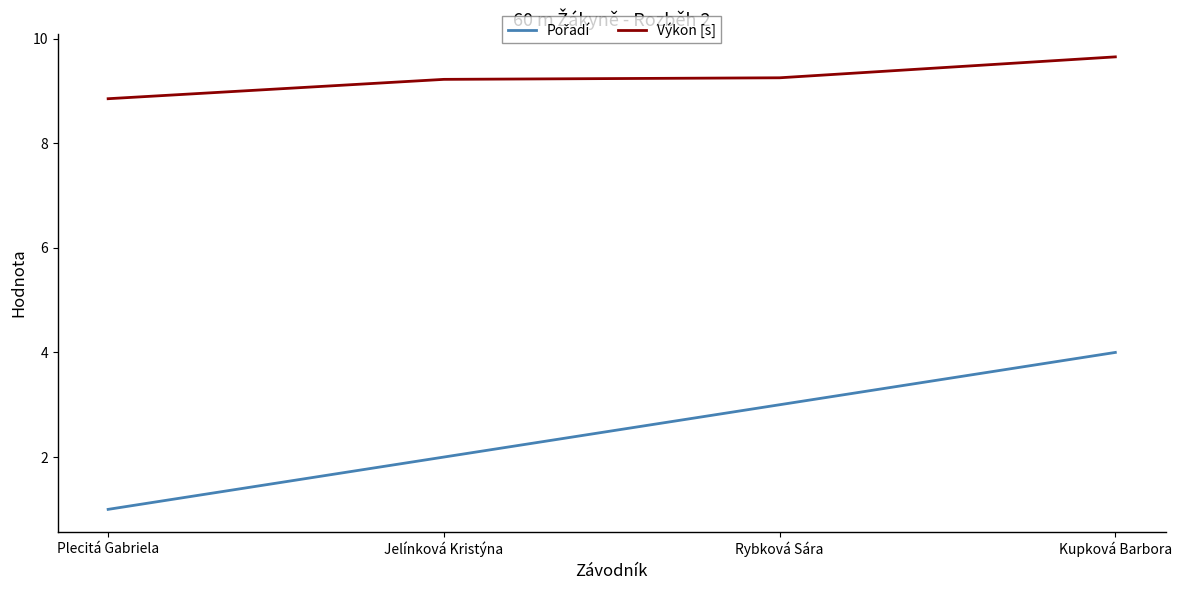

Which series has the largest total across all categories?

Výkon [s]